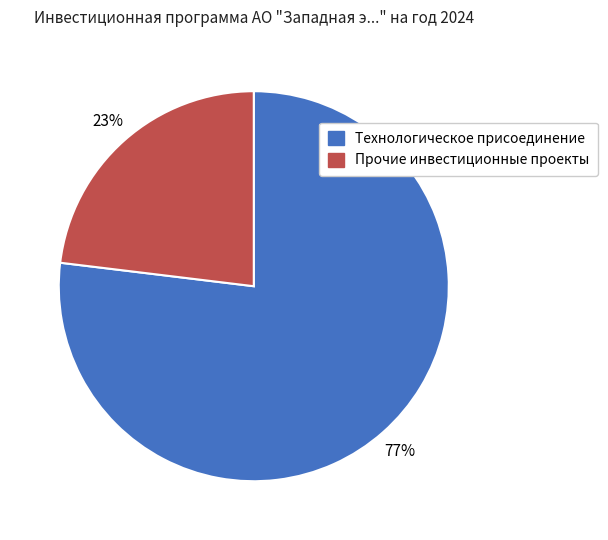

Rank the categories by value from highest to lowest.

Технологическое присоединение, Прочие инвестиционные проекты